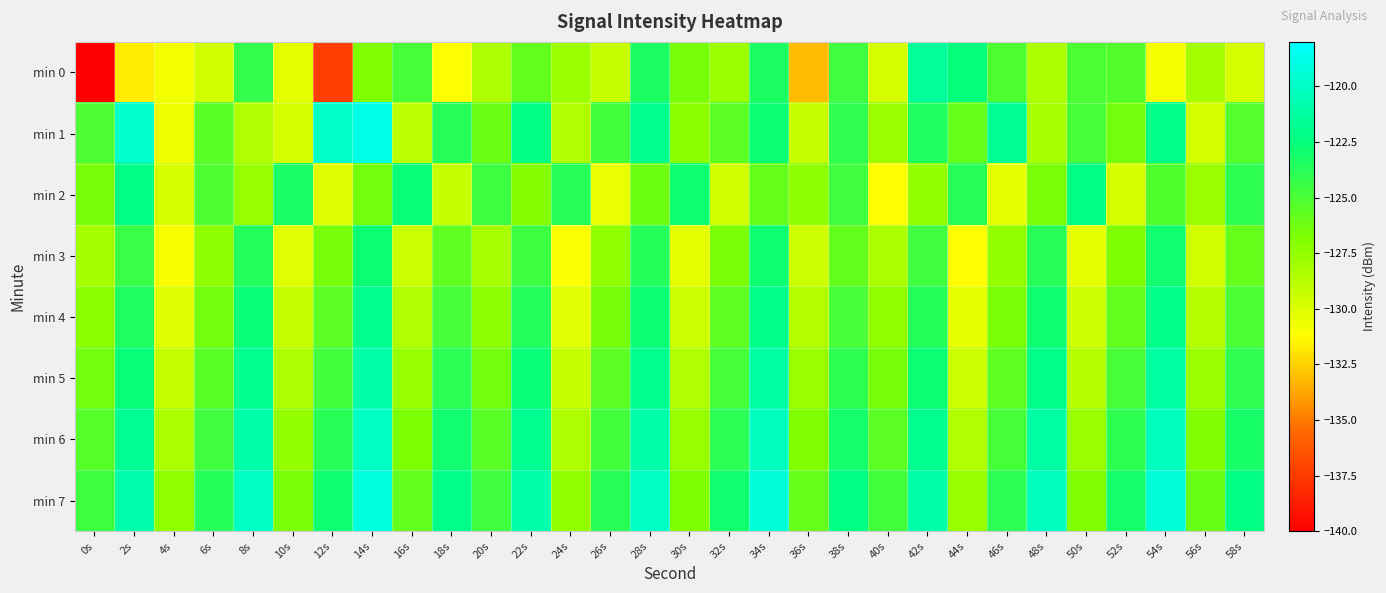

Reading left to right, transcribe all the data shown in this chart.

min 0: 0s=-217.4	2s=-131.7	4s=-130.8	6s=-129.6	8s=-124.2	10s=-130.3	12s=-137.3	14s=-126.8	16s=-124.9	18s=-131.1	20s=-128.4	22s=-125.8	24s=-127.7	26s=-129.3	28s=-123.4	30s=-126.5	32s=-127.8	34s=-123.4	36s=-133.1	38s=-124.6	40s=-129.8	42s=-121.5	44s=-122.5	46s=-125.1	48s=-128.4	50s=-125.0	52s=-125.2	54s=-130.9	56s=-128.1	58s=-129.8
min 1: 0s=-125.1	2s=-119.7	4s=-130.7	6s=-125.5	8s=-128.5	10s=-129.7	12s=-119.8	14s=-118.8	16s=-128.8	18s=-123.7	20s=-126.1	22s=-122.3	24s=-128.5	26s=-124.7	28s=-121.9	30s=-127.2	32s=-125.6	34s=-122.8	36s=-129.3	38s=-124.1	40s=-127.8	42s=-123.5	44s=-125.9	46s=-121.7	48s=-128.2	50s=-124.9	52s=-126.4	54s=-122.1	56s=-129.7	58s=-125.3
min 2: 0s=-126.5	2s=-122.2	4s=-129.8	6s=-125.1	8s=-127.6	10s=-123.3	12s=-130.1	14s=-126.4	16s=-122.7	18s=-129.2	20s=-124.5	22s=-127.0	24s=-123.8	26s=-130.5	28s=-126.2	30s=-122.9	32s=-129.6	34s=-125.9	36s=-127.3	38s=-124.6	40s=-131.2	42s=-127.5	44s=-123.8	46s=-130.3	48s=-126.6	50s=-122.3	52s=-129.9	54s=-125.2	56s=-127.7	58s=-124.0
min 3: 0s=-128.1	2s=-124.4	4s=-131.0	6s=-127.3	8s=-123.6	10s=-130.2	12s=-126.5	14s=-122.8	16s=-129.4	18s=-125.7	20s=-128.2	22s=-124.5	24s=-131.1	26s=-127.4	28s=-123.7	30s=-130.3	32s=-126.6	34s=-122.9	36s=-129.5	38s=-125.8	40s=-128.3	42s=-124.6	44s=-131.2	46s=-127.5	48s=-123.8	50s=-130.4	52s=-126.7	54s=-123.0	56s=-129.6	58s=-125.9
min 4: 0s=-127.2	2s=-123.5	4s=-130.1	6s=-126.4	8s=-122.7	10s=-129.3	12s=-125.6	14s=-121.9	16s=-128.5	18s=-124.8	20s=-127.3	22s=-123.6	24s=-130.2	26s=-126.5	28s=-122.8	30s=-129.4	32s=-125.7	34s=-122.0	36s=-128.6	38s=-124.9	40s=-127.4	42s=-123.7	44s=-130.3	46s=-126.6	48s=-122.9	50s=-129.5	52s=-125.8	54s=-122.1	56s=-128.7	58s=-125.0
min 5: 0s=-126.3	2s=-122.6	4s=-129.2	6s=-125.5	8s=-121.8	10s=-128.4	12s=-124.7	14s=-121.0	16s=-127.6	18s=-123.9	20s=-126.4	22s=-122.7	24s=-129.3	26s=-125.6	28s=-121.9	30s=-128.5	32s=-124.8	34s=-121.1	36s=-127.7	38s=-124.0	40s=-126.5	42s=-122.8	44s=-129.4	46s=-125.7	48s=-122.0	50s=-128.6	52s=-124.9	54s=-121.2	56s=-127.8	58s=-124.1
min 6: 0s=-125.4	2s=-121.7	4s=-128.3	6s=-124.6	8s=-120.9	10s=-127.5	12s=-123.8	14s=-120.1	16s=-126.7	18s=-123.0	20s=-125.5	22s=-121.8	24s=-128.4	26s=-124.7	28s=-121.0	30s=-127.6	32s=-123.9	34s=-120.2	36s=-126.8	38s=-123.1	40s=-125.6	42s=-121.9	44s=-128.5	46s=-124.8	48s=-121.1	50s=-127.7	52s=-124.0	54s=-120.3	56s=-126.9	58s=-123.2
min 7: 0s=-124.5	2s=-120.8	4s=-127.4	6s=-123.7	8s=-120.0	10s=-126.6	12s=-122.9	14s=-119.2	16s=-125.8	18s=-122.1	20s=-124.6	22s=-120.9	24s=-127.5	26s=-123.8	28s=-120.1	30s=-126.7	32s=-123.0	34s=-119.3	36s=-125.9	38s=-122.2	40s=-124.7	42s=-121.0	44s=-127.6	46s=-123.9	48s=-120.2	50s=-126.8	52s=-123.1	54s=-119.4	56s=-126.0	58s=-122.3